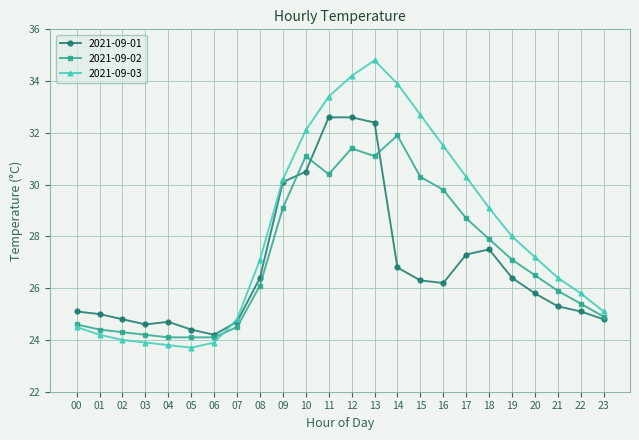

At which label does 2021-09-03 first exceed 27?

08